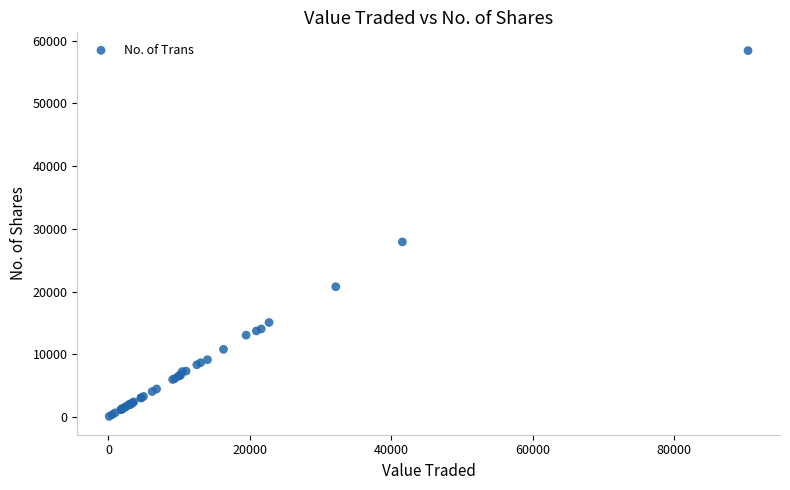

What Y value in the scatter plot is closest to 29251?

27914